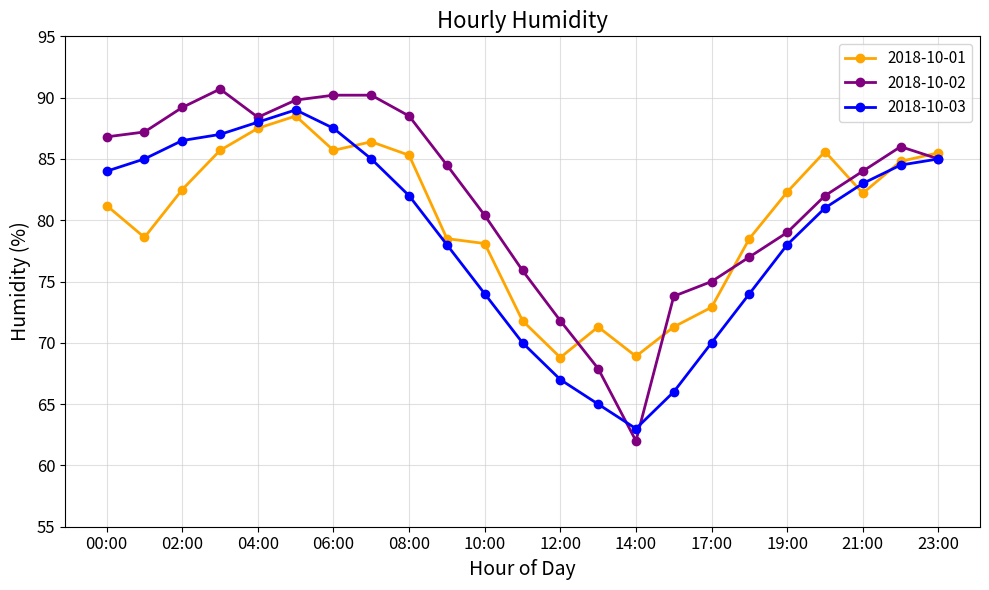

At how many categories does at least one series exceed 90?

3